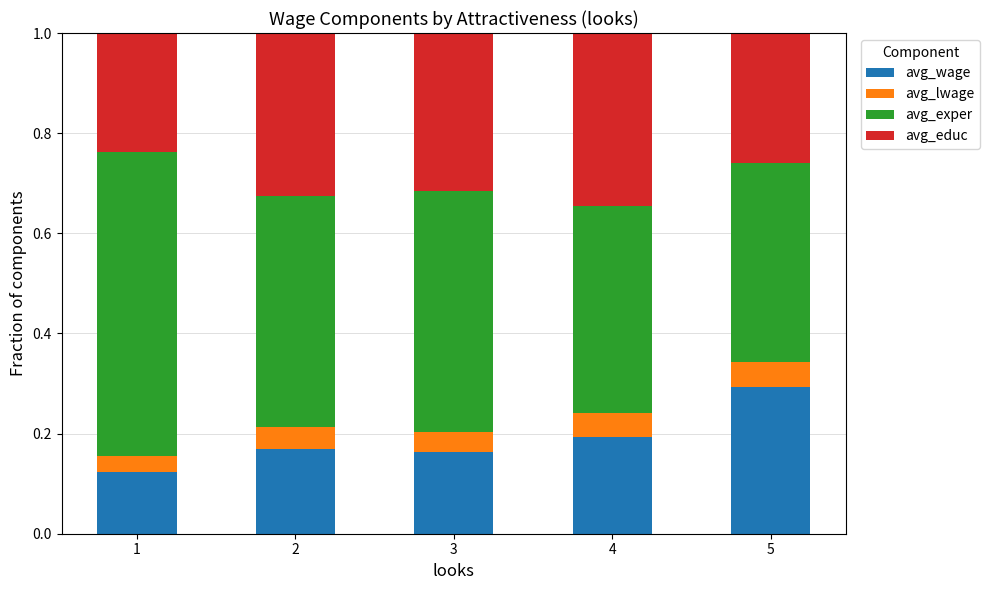

The value of avg_wage at 3 is 0.3. True or false?

False